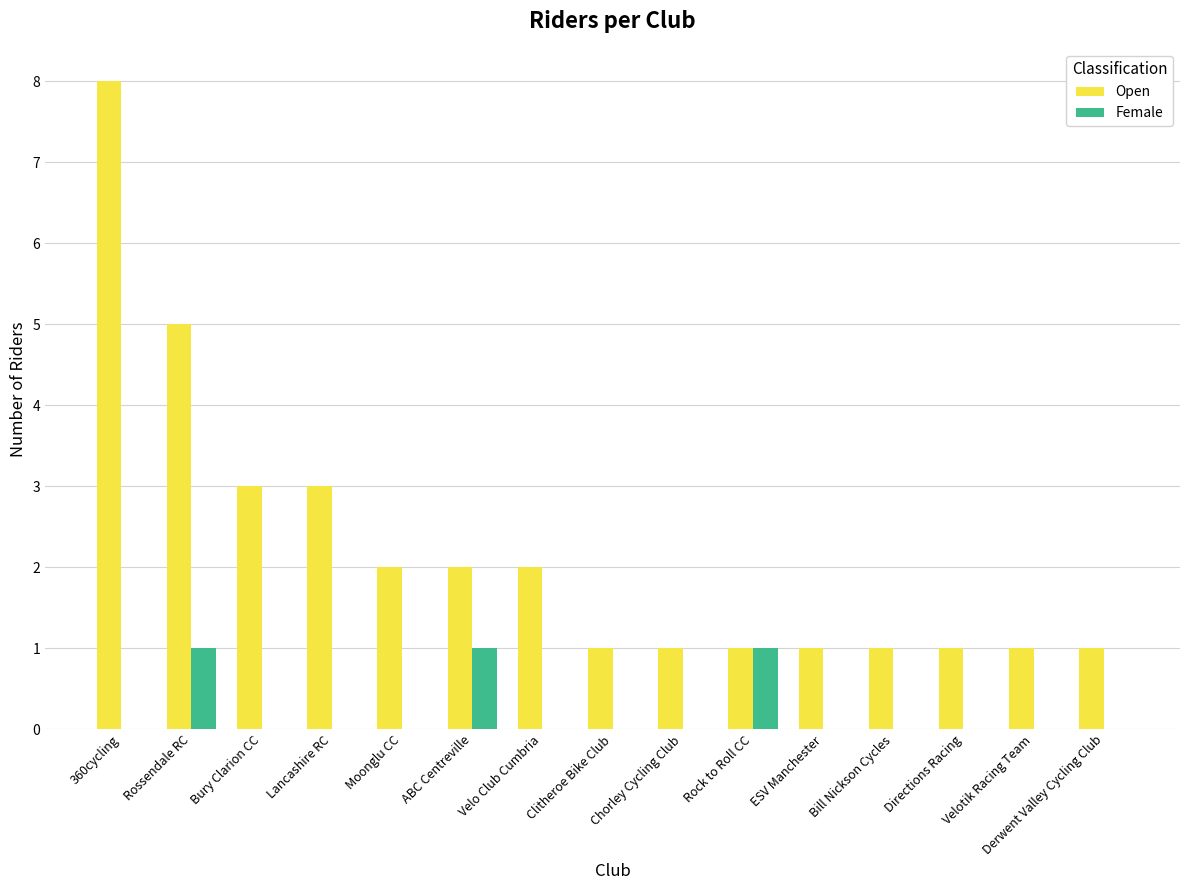

What is the spread (max minus min) of values at Rossendale RC?

4